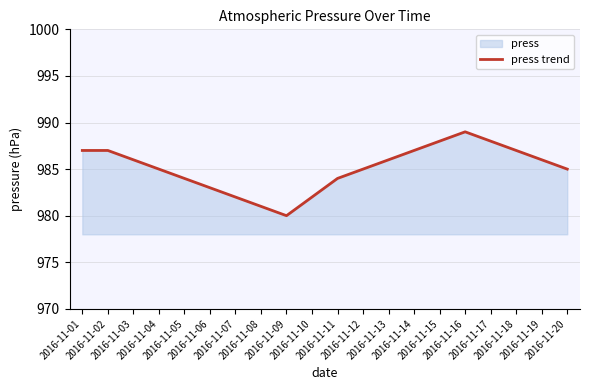

What is the maximum value shown in the chart?

989